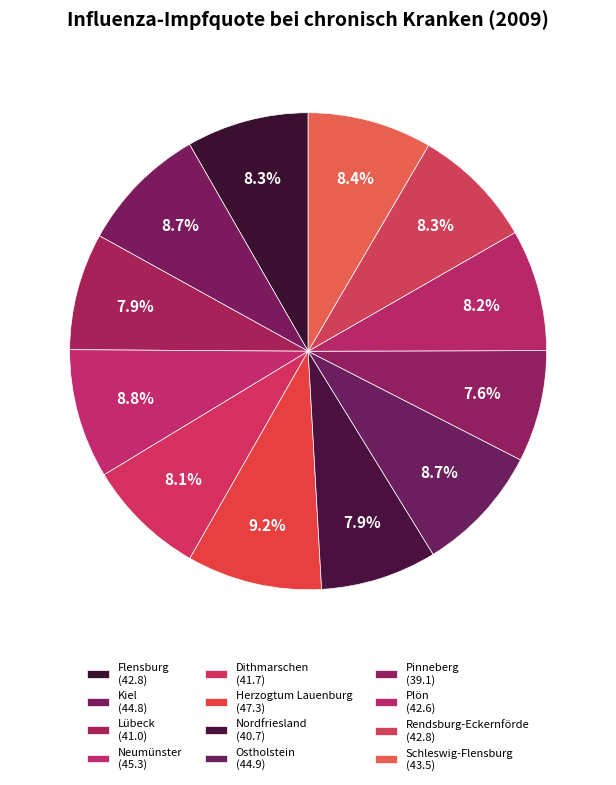

Does Lübeck account for over 50% of the chart?

No